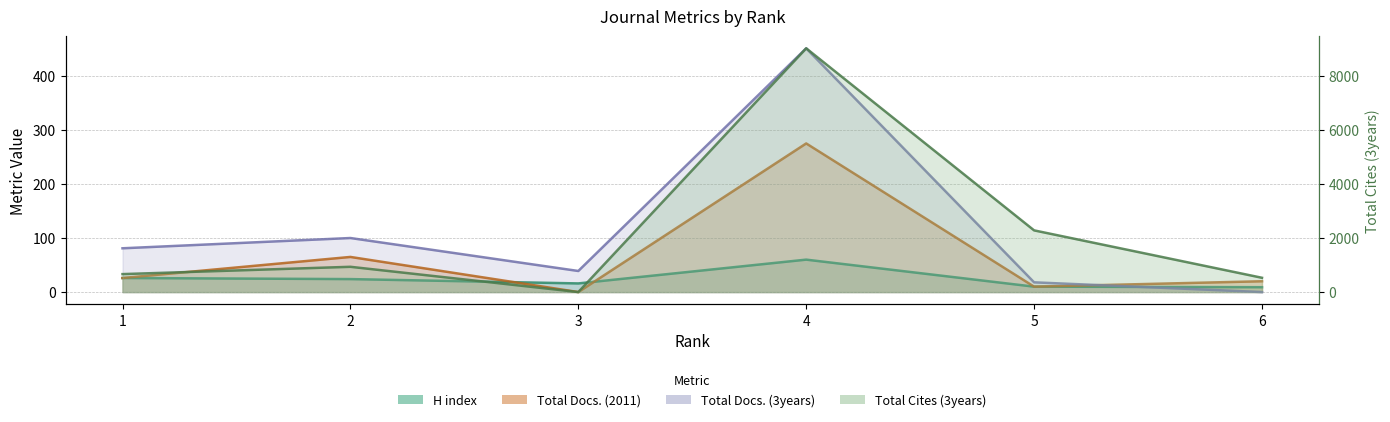

True or false: Total Cites (3years) and H index intersect in this chart.

True